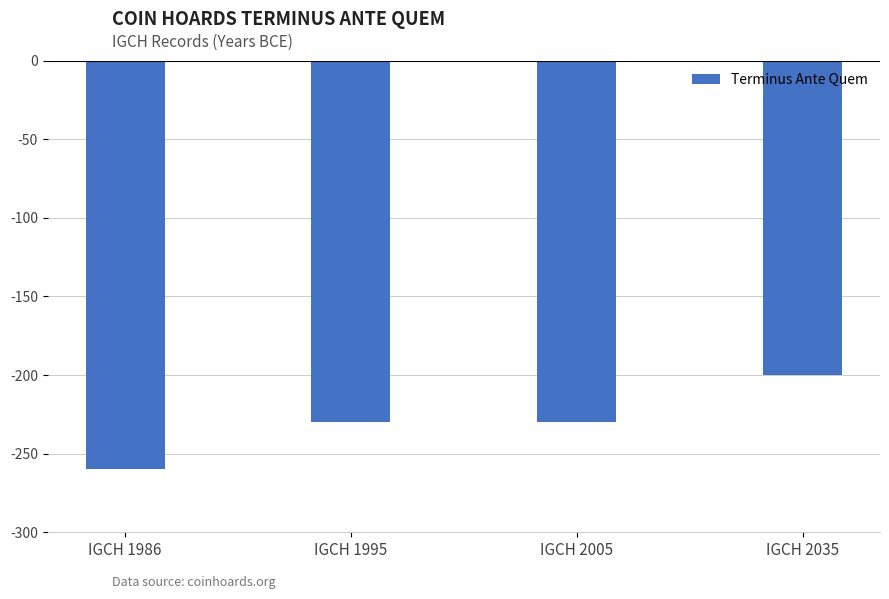

What is the sum of the values at IGCH 1995 and IGCH 2035?

-430